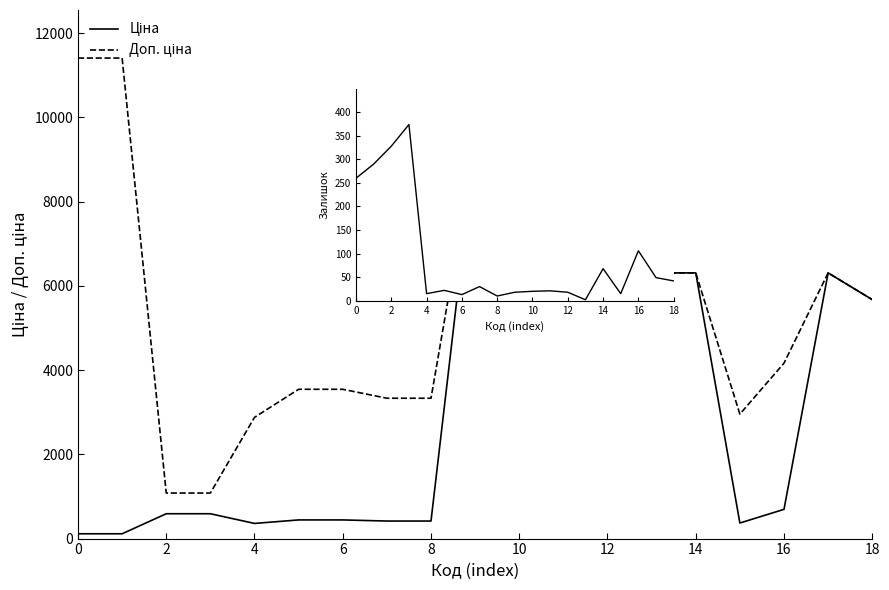

What is the maximum value shown in the chart?

11410.0